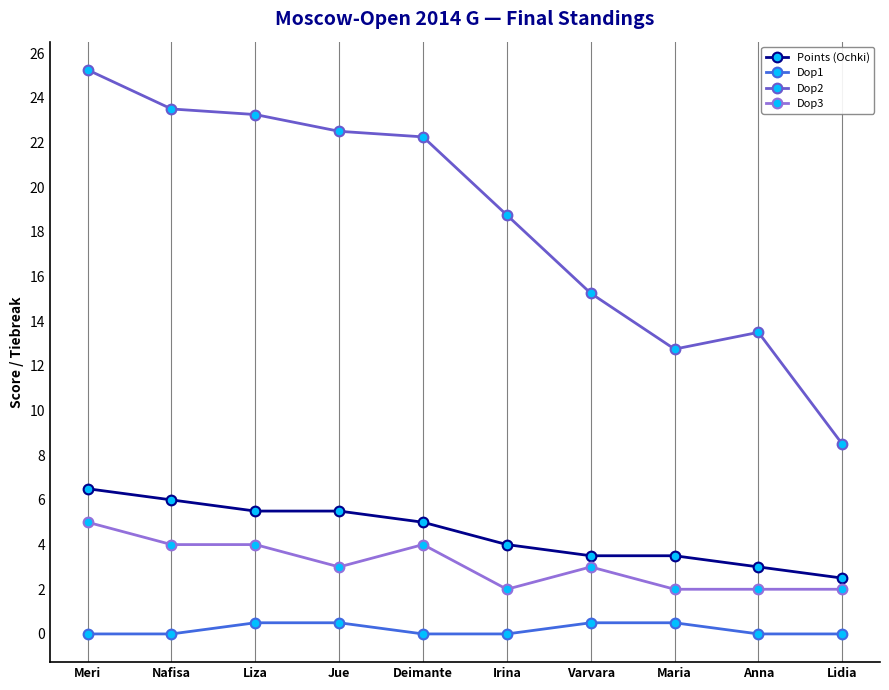

Does the chart have visible grid lines?

Yes